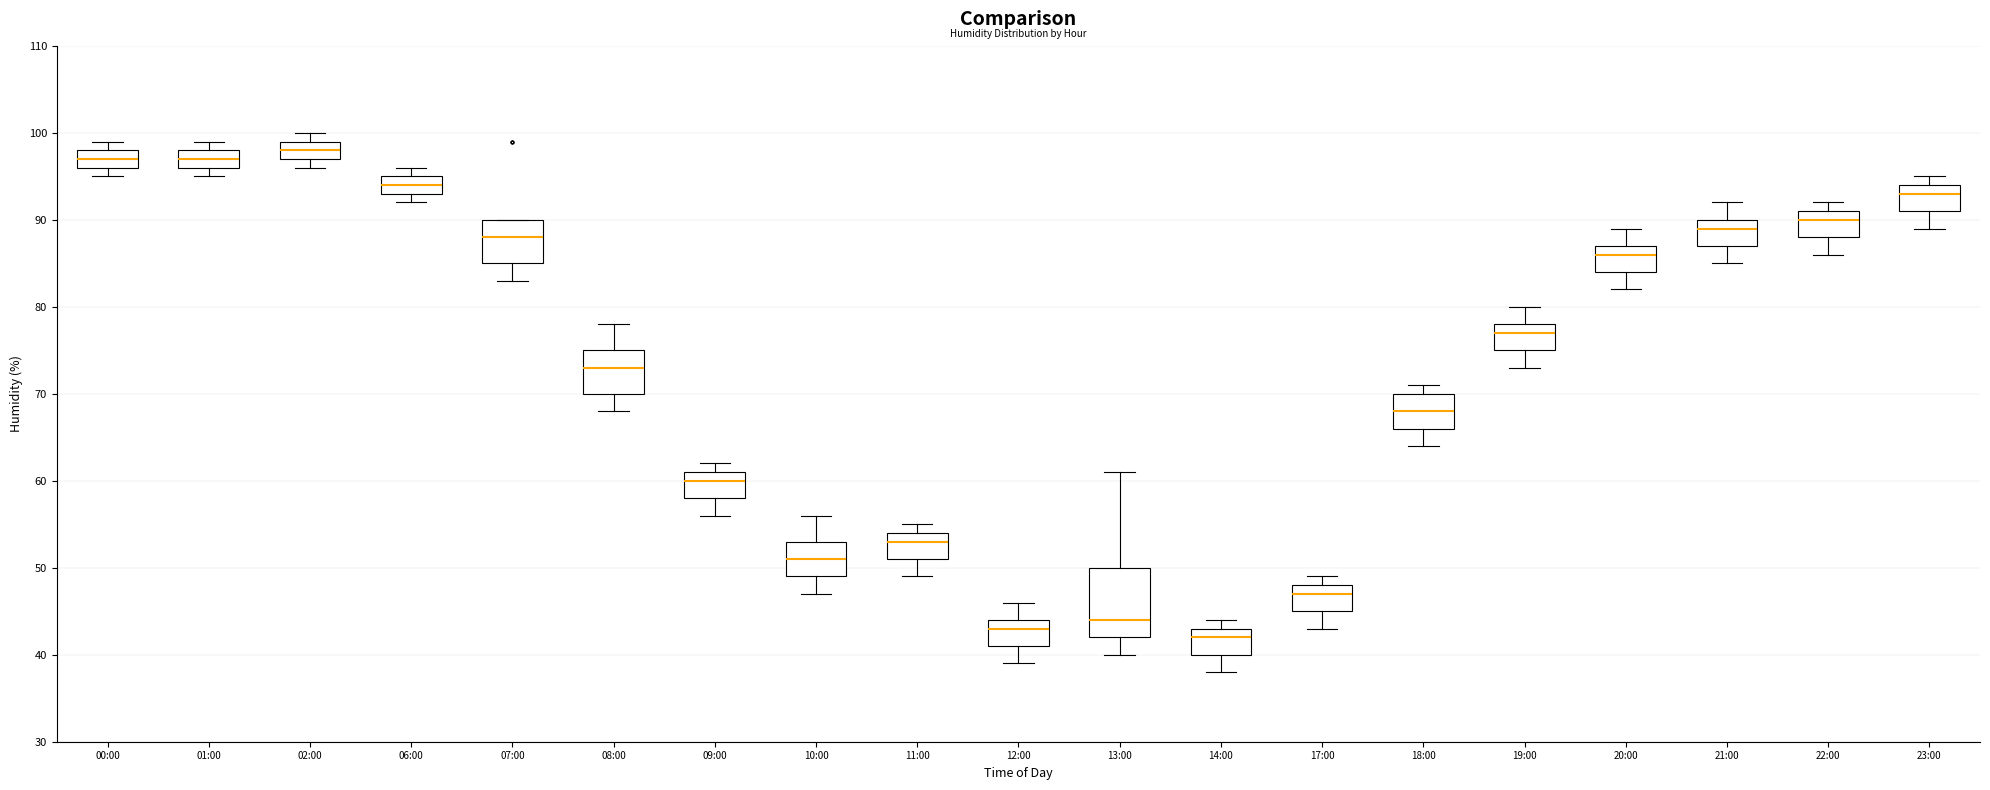

Which box's median line is the highest?

02:00